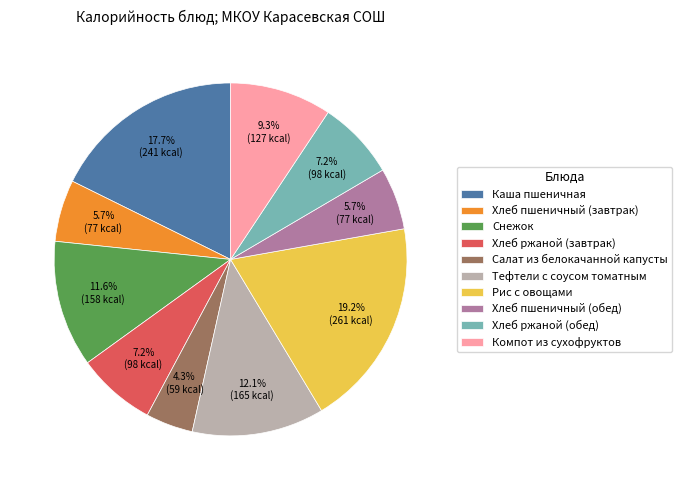

To the nearest percent, what is the difference between the largest and smallest slice percentages?

15%